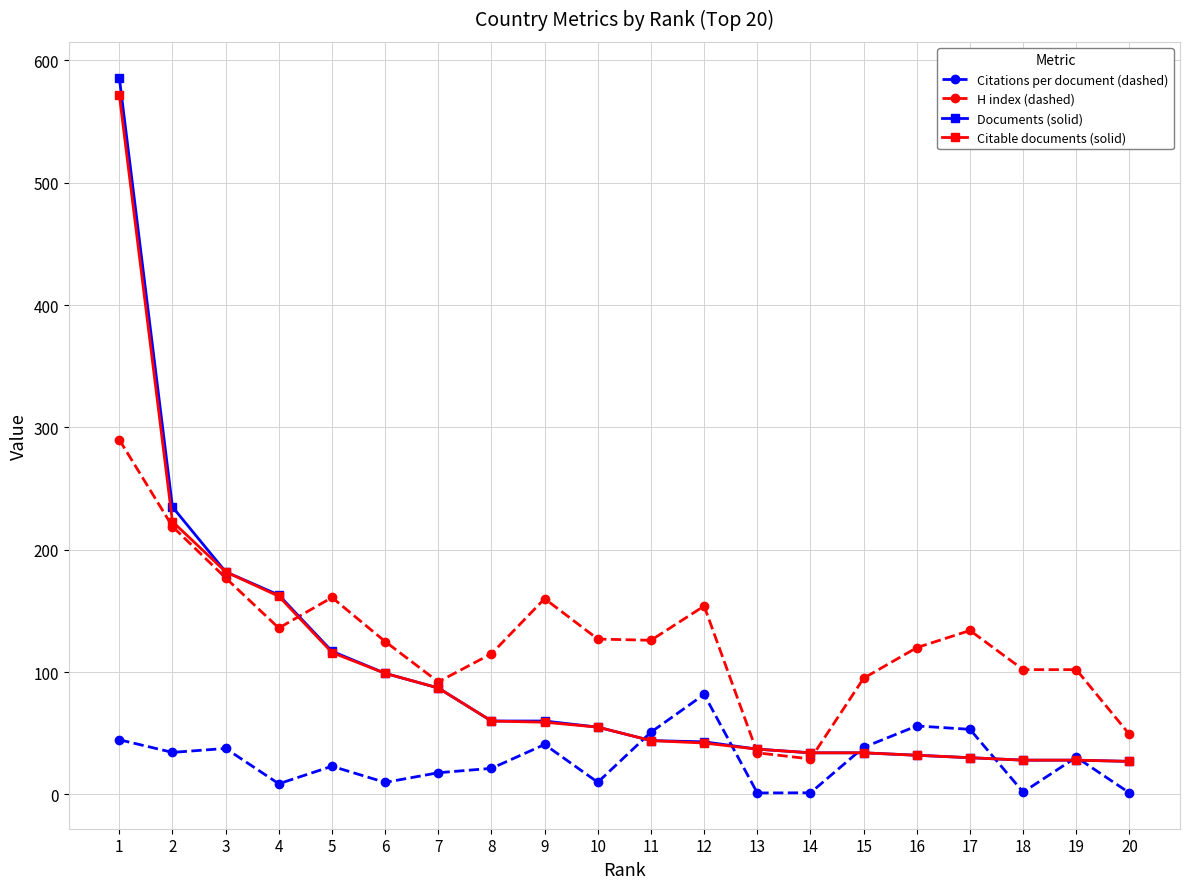

What is the highest value of the H index (dashed) series?

290.0